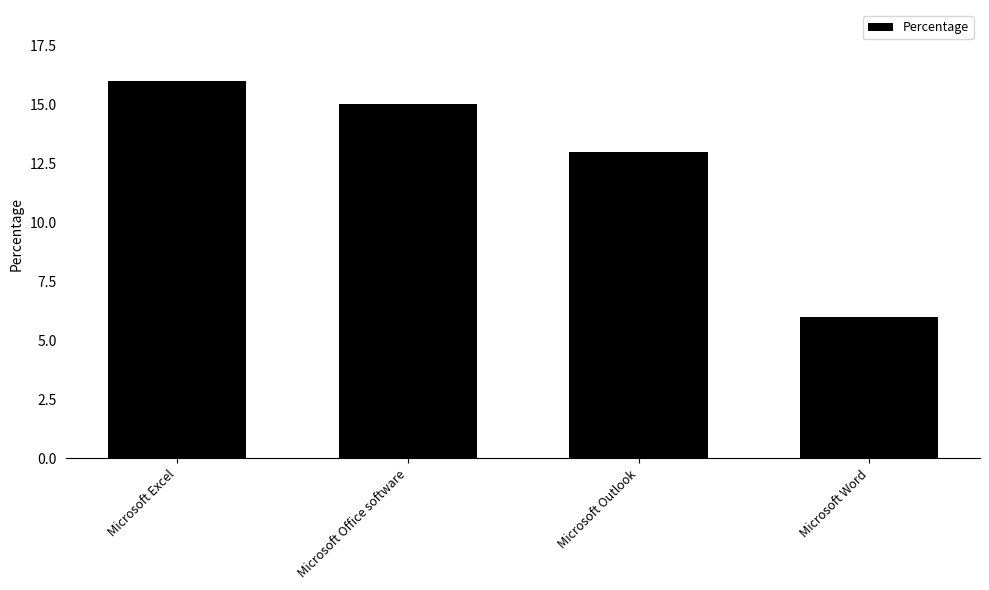

How many bars are there in total?

4